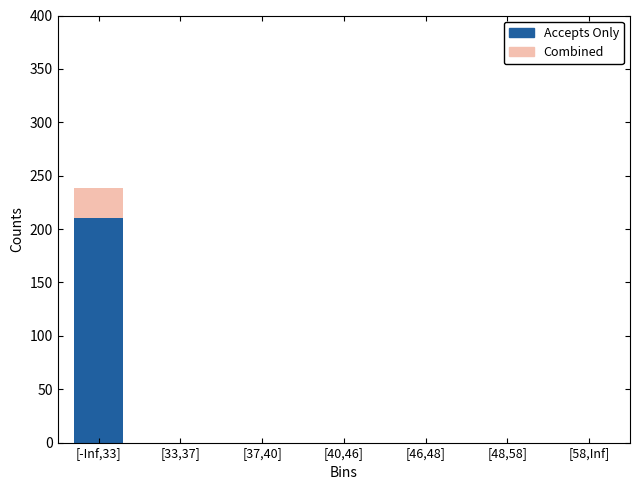

What is the sum of all Accepts Only values?

210